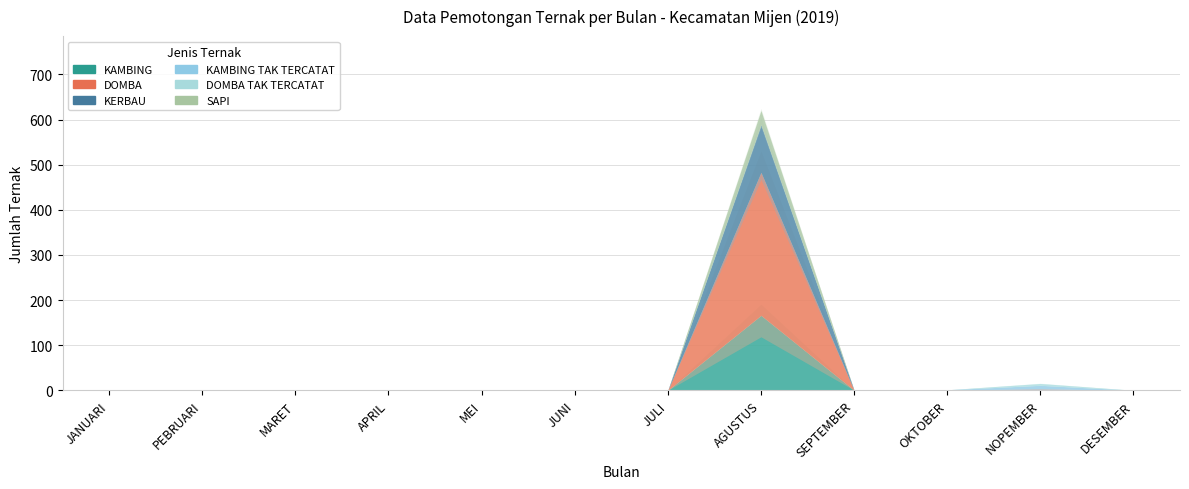

The KAMBING series shows 3 at NOPEMBER. True or false?

False